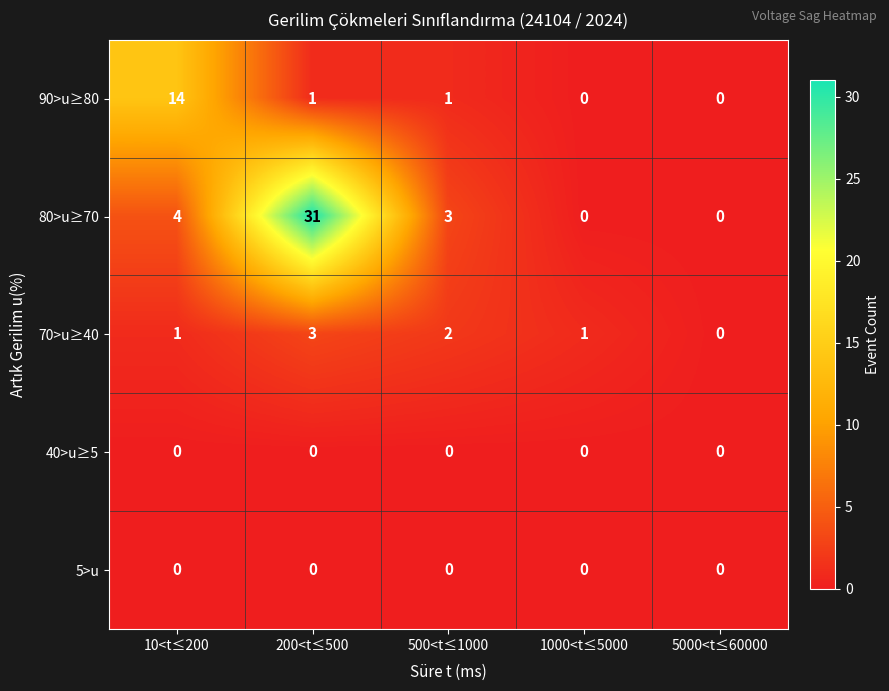

Between 200<t≤500 and 500<t≤1000, which series saw the biggest shift?

80>u≥70